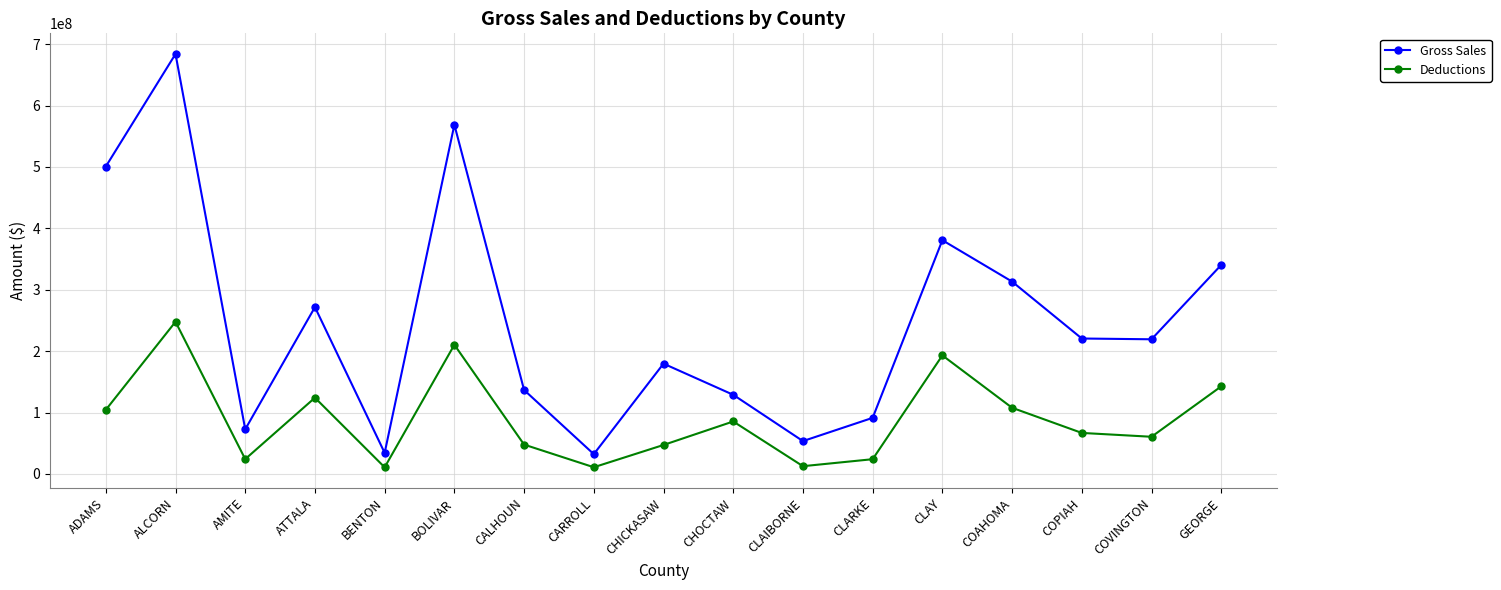

In Deductions, how many points are higher than both neighbors (excluding endpoints)?

5